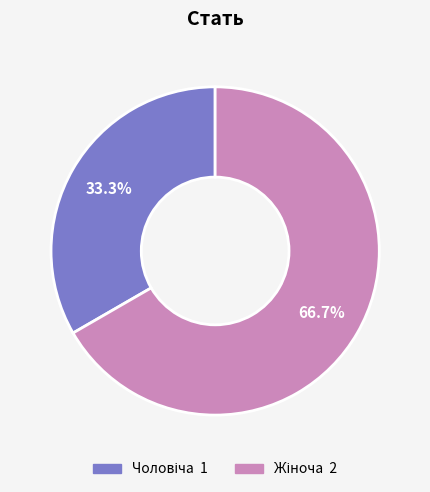

How many slices are in this pie chart?

2